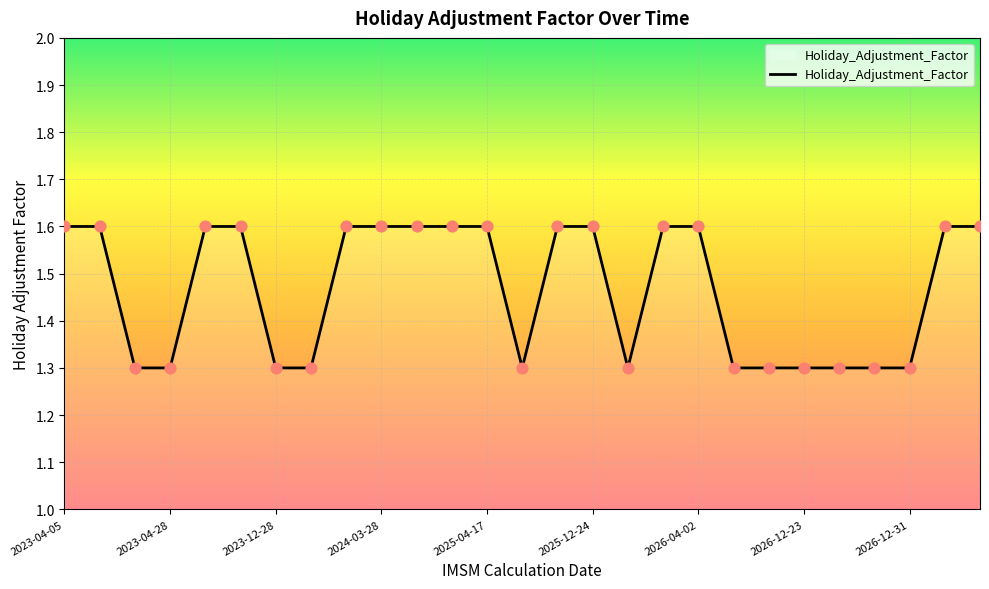

What is the greatest value displayed?

1.6